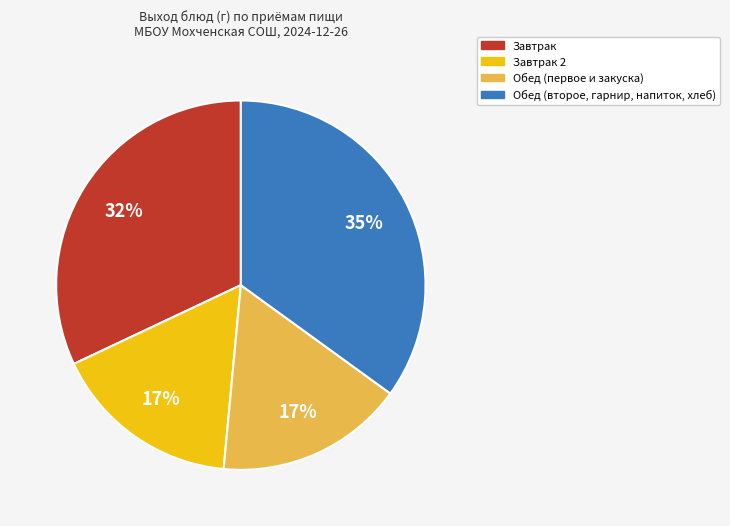

To the nearest percent, what portion does Завтрак 2 represent?

17%